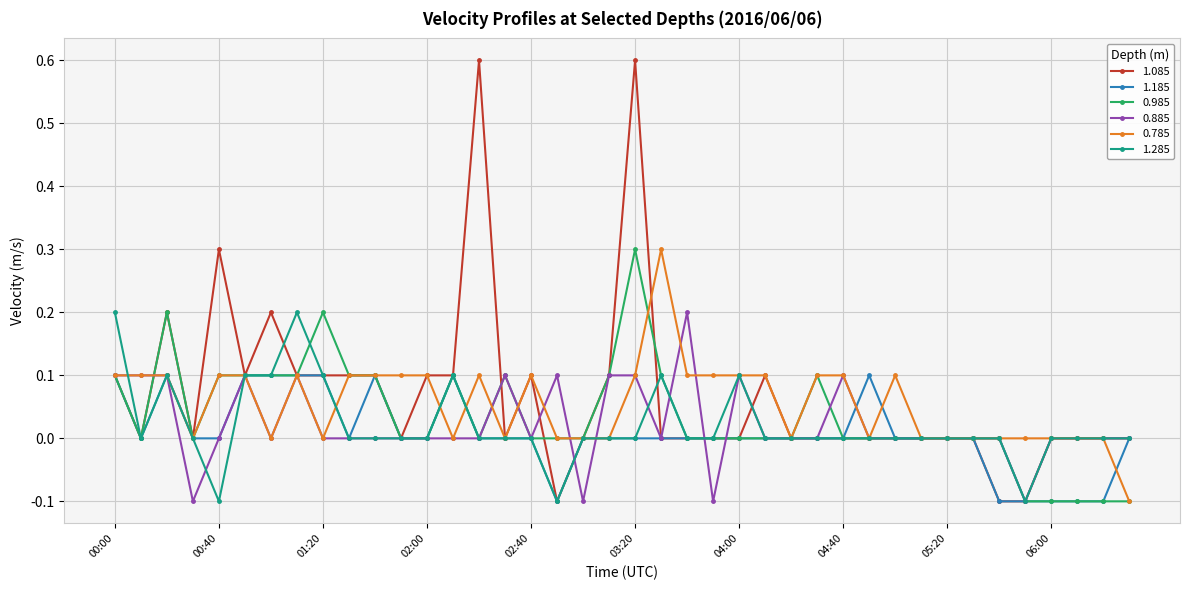

What is the value of the 0.885 point at the 25th from the left?

0.1